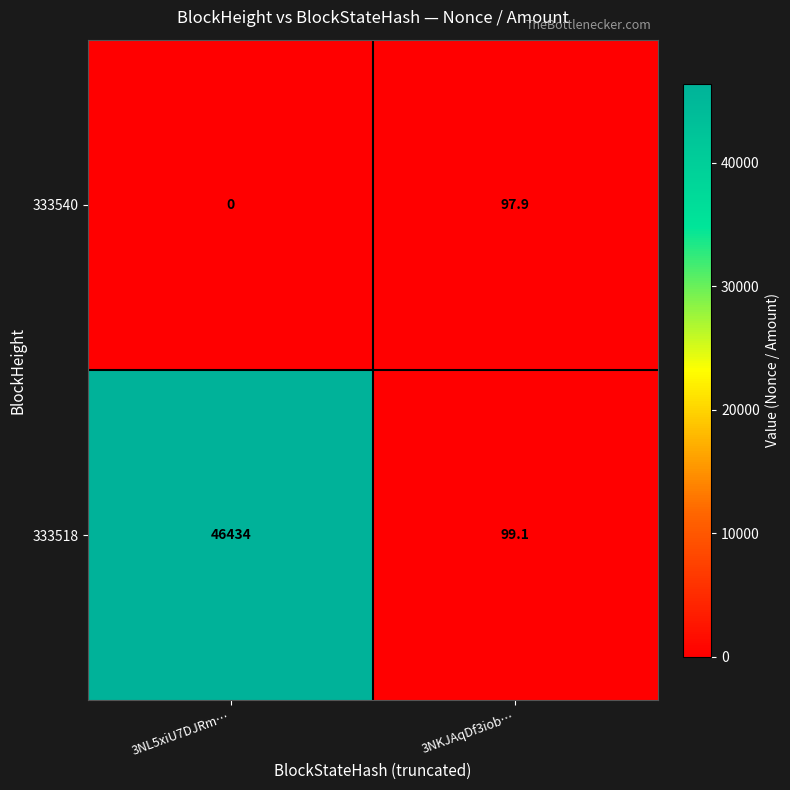

Reading left to right, extract all data points from this chart.

333540: 0.0	97.9
333518: 46434.0	99.1